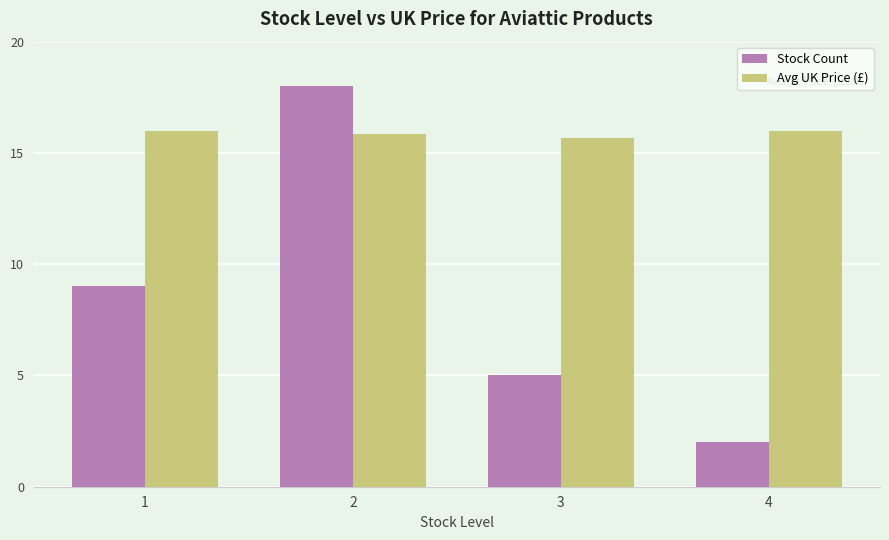

What is the spread (max minus min) of values at 1?

7.0